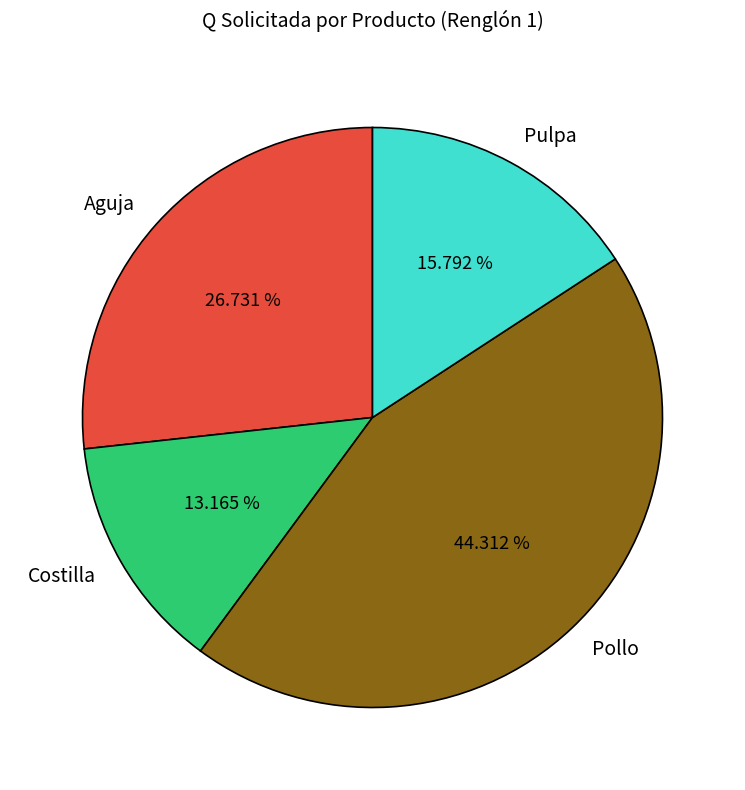

To the nearest percent, what is the difference between the largest and smallest slice percentages?

31%